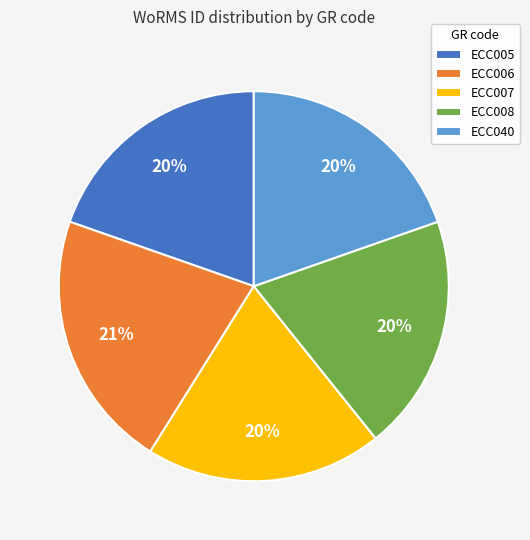

Do ECC008 and ECC040 together represent more than half of the pie?

No